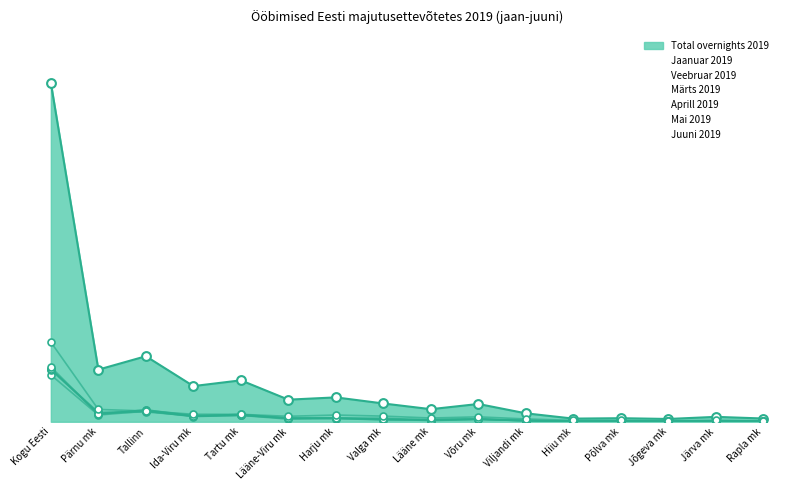

At which category is the sum across all series the highest?

Kogu Eesti